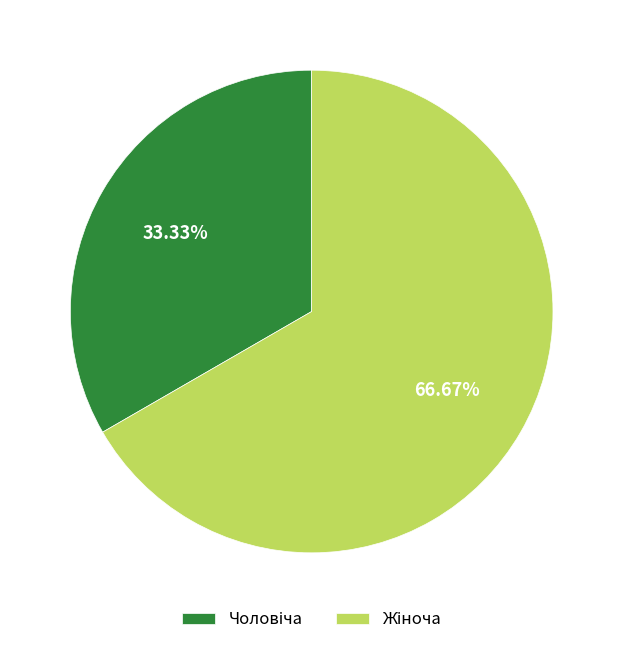

Is there any slice that represents more than half of the pie?

Yes